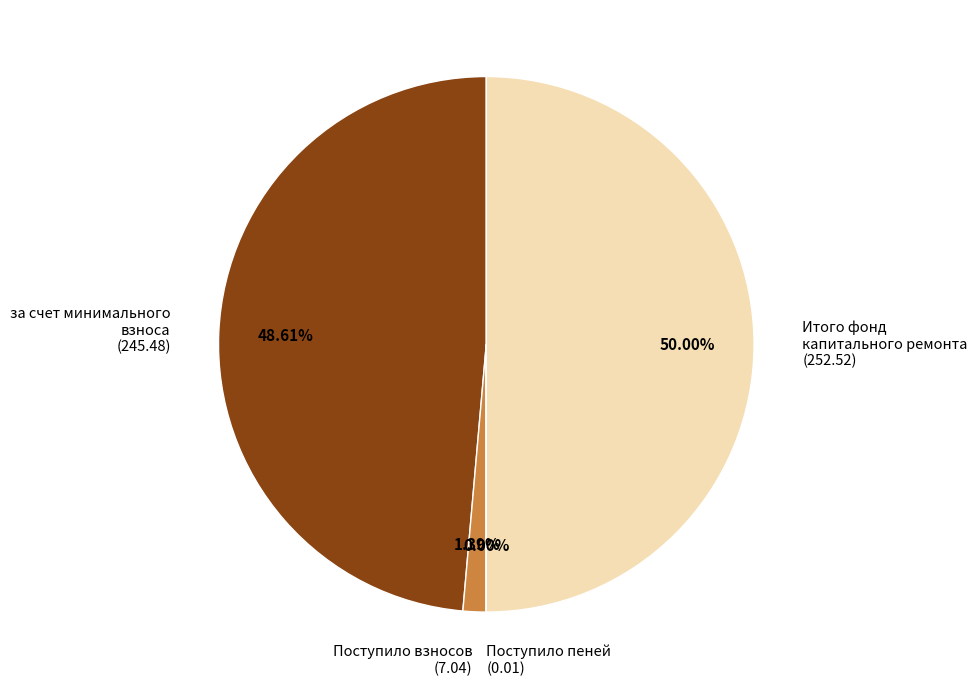

Is Поступило взносов the majority of the pie?

No